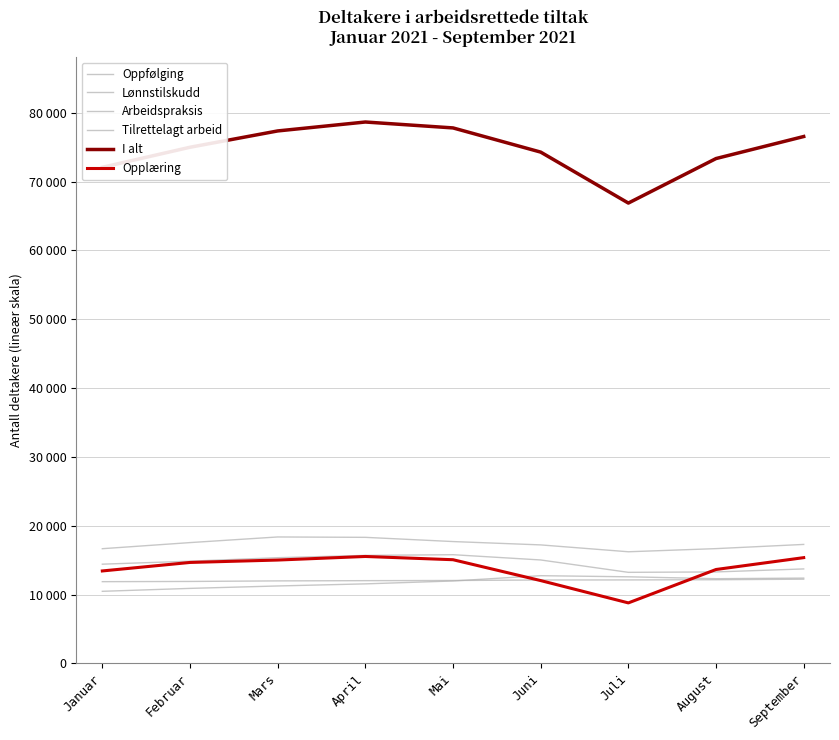

What is the difference between the Arbeidspraksis values at September and Juli?

496